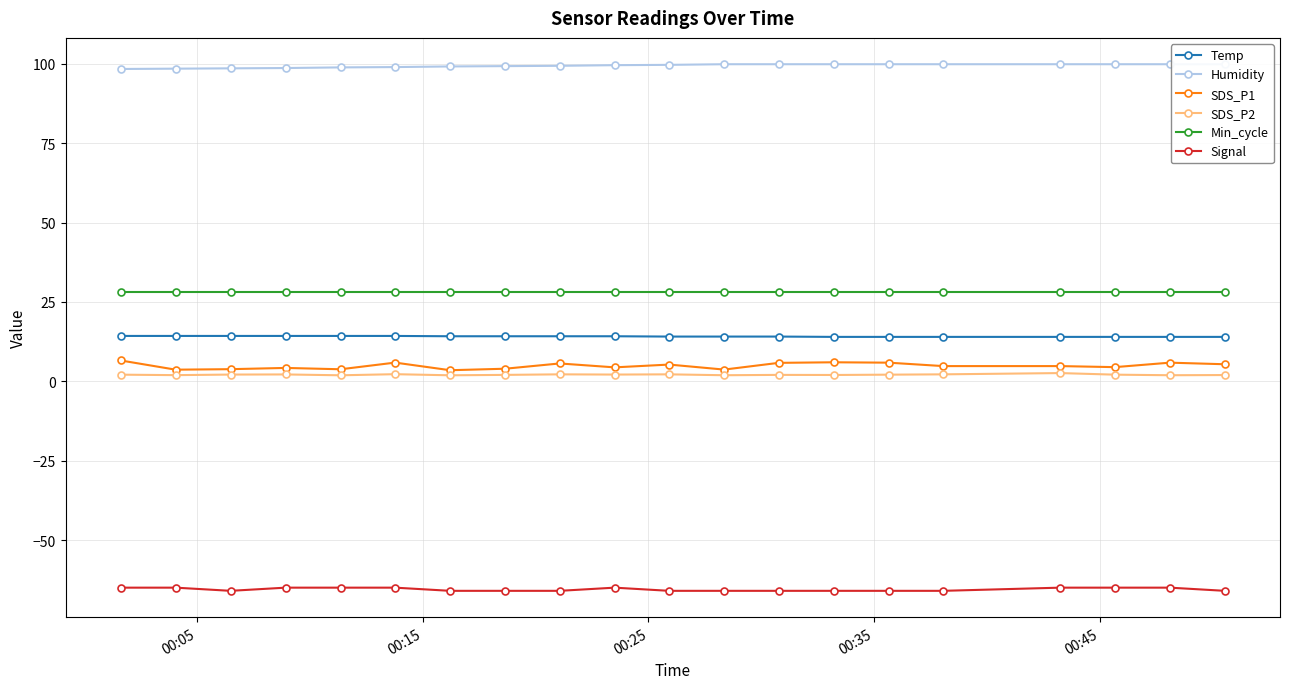

What is the highest value of the Temp series?

14.3